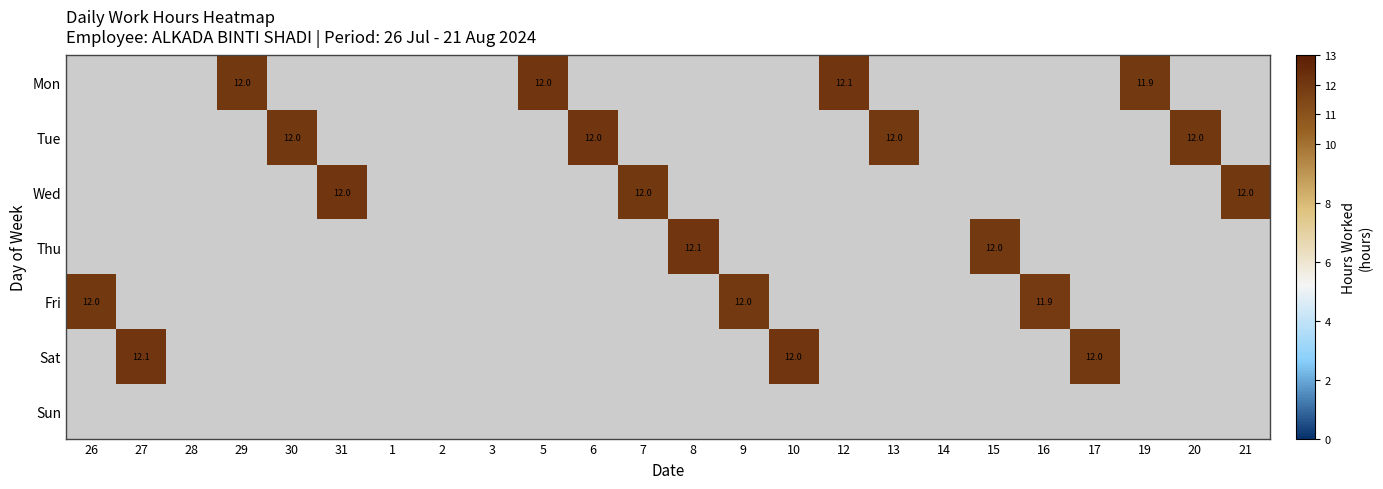

At which category does the chart reach its peak across all series?

12